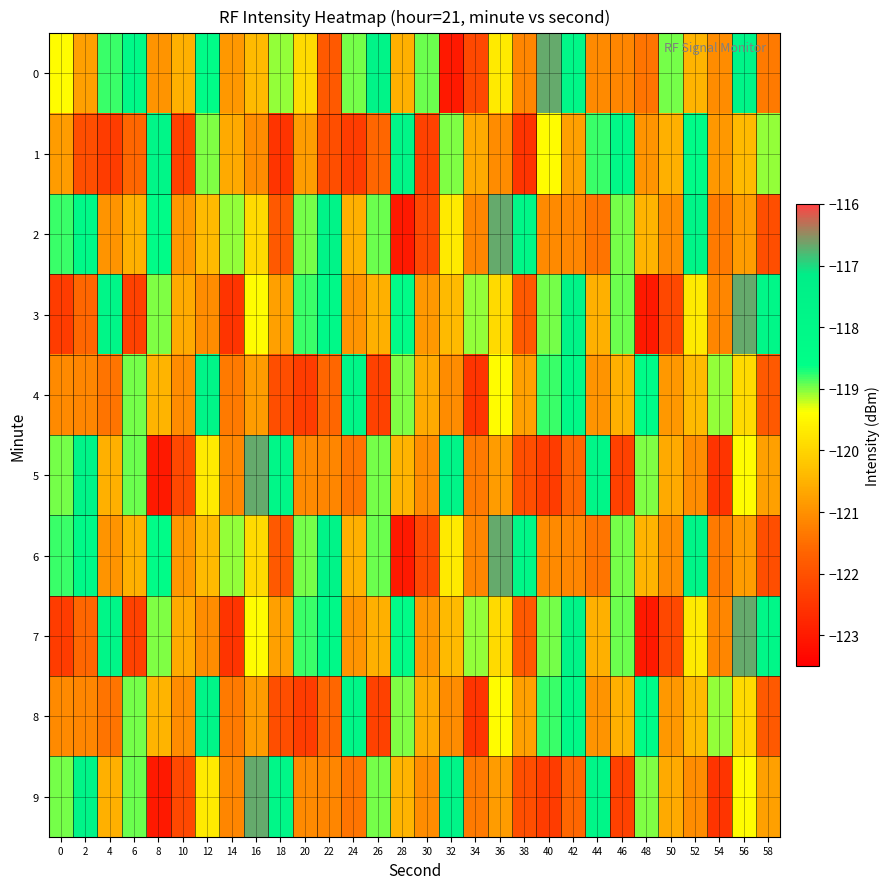

What is the difference between the highest and lowest values at 48?

4.6